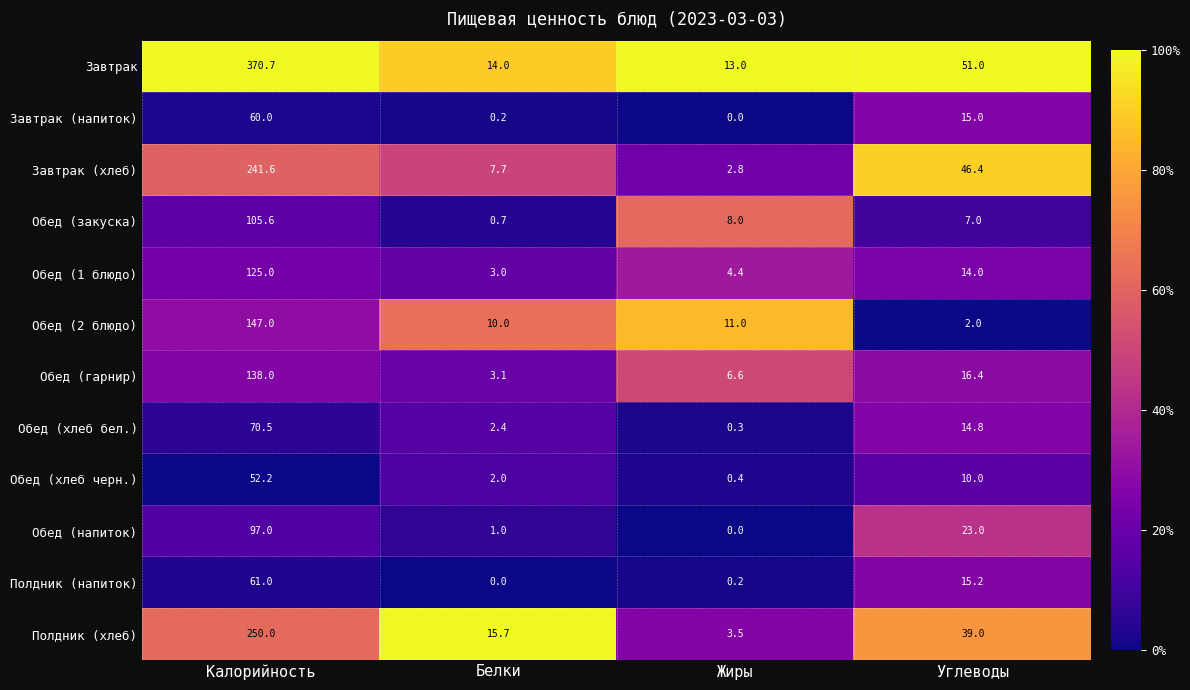

True or false: Обед (закуска) has a value of 8.0 at Жиры.

True